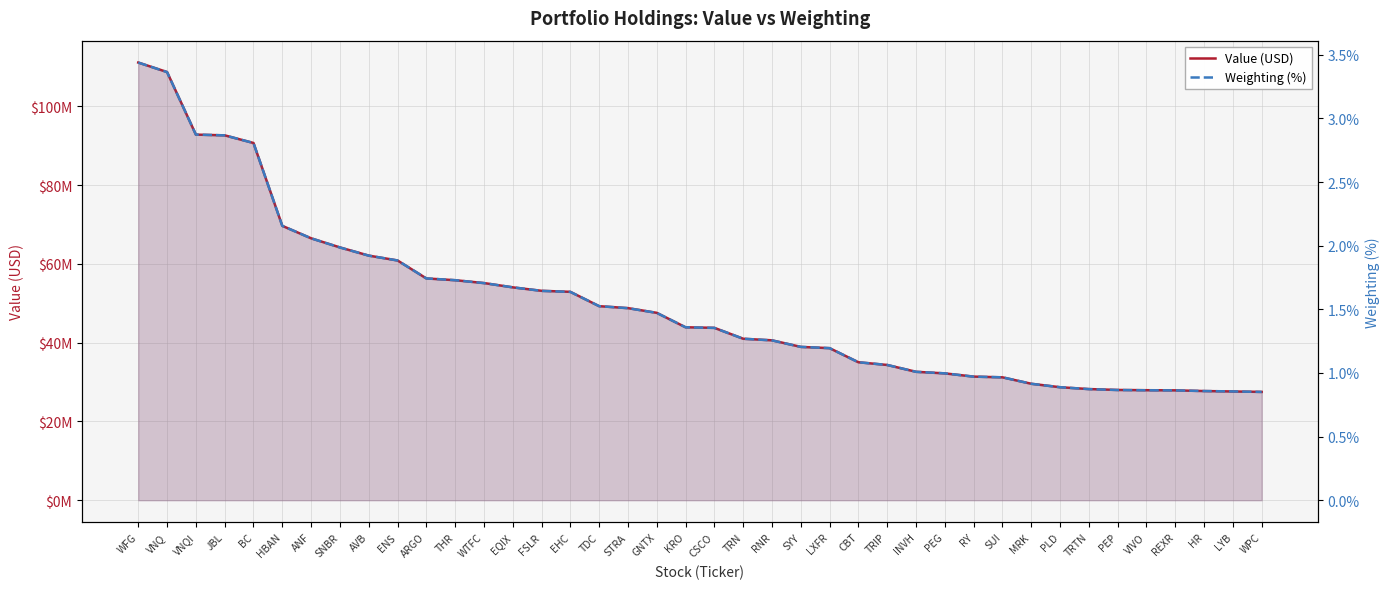

What is the difference between the maximum and minimum values in the Value (USD) series?

83624000.0